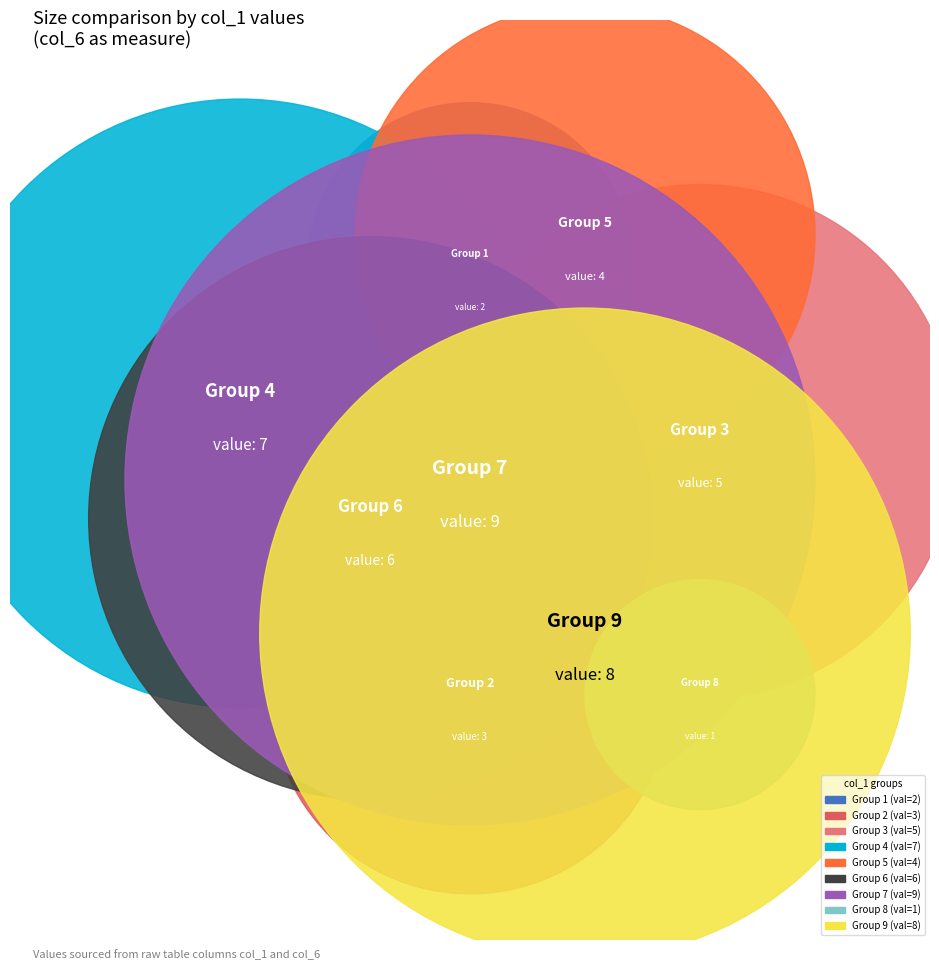

True or false: 1 accounts for 1% of the total.

False